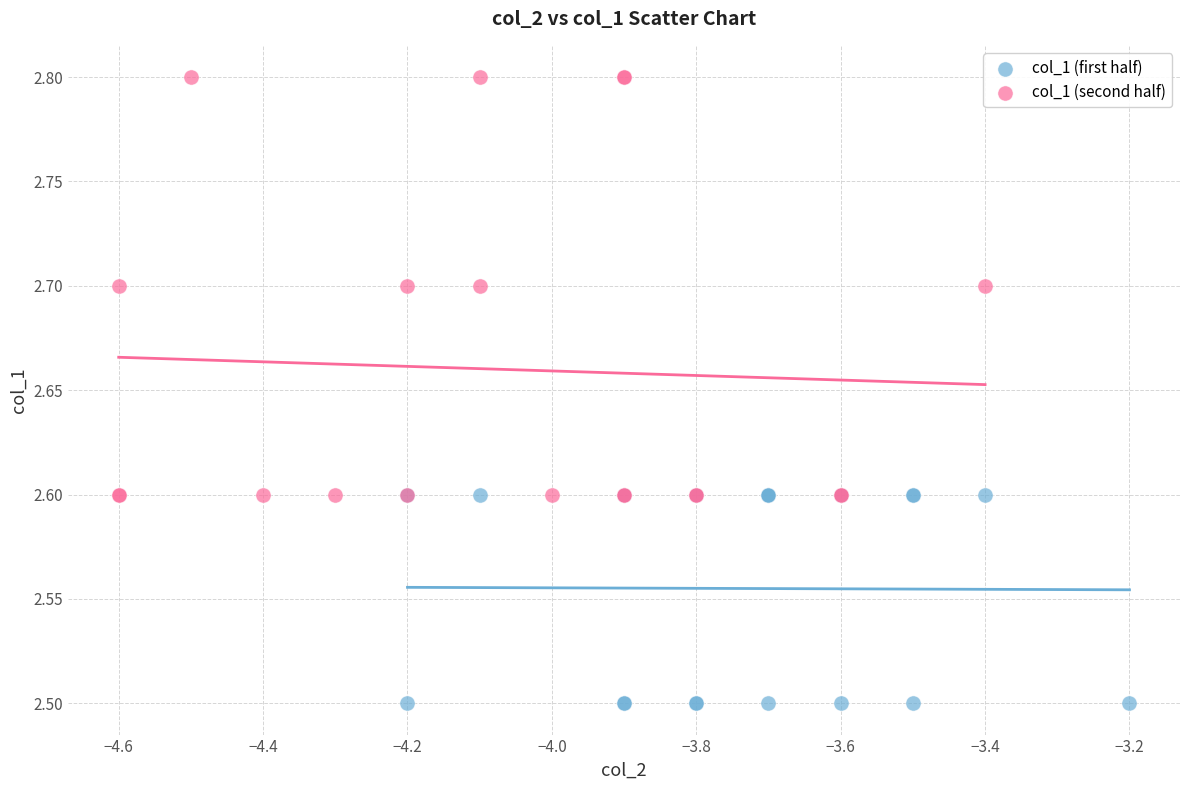

What are all the series names shown in the legend?

col_1 (first half), col_1 (second half)